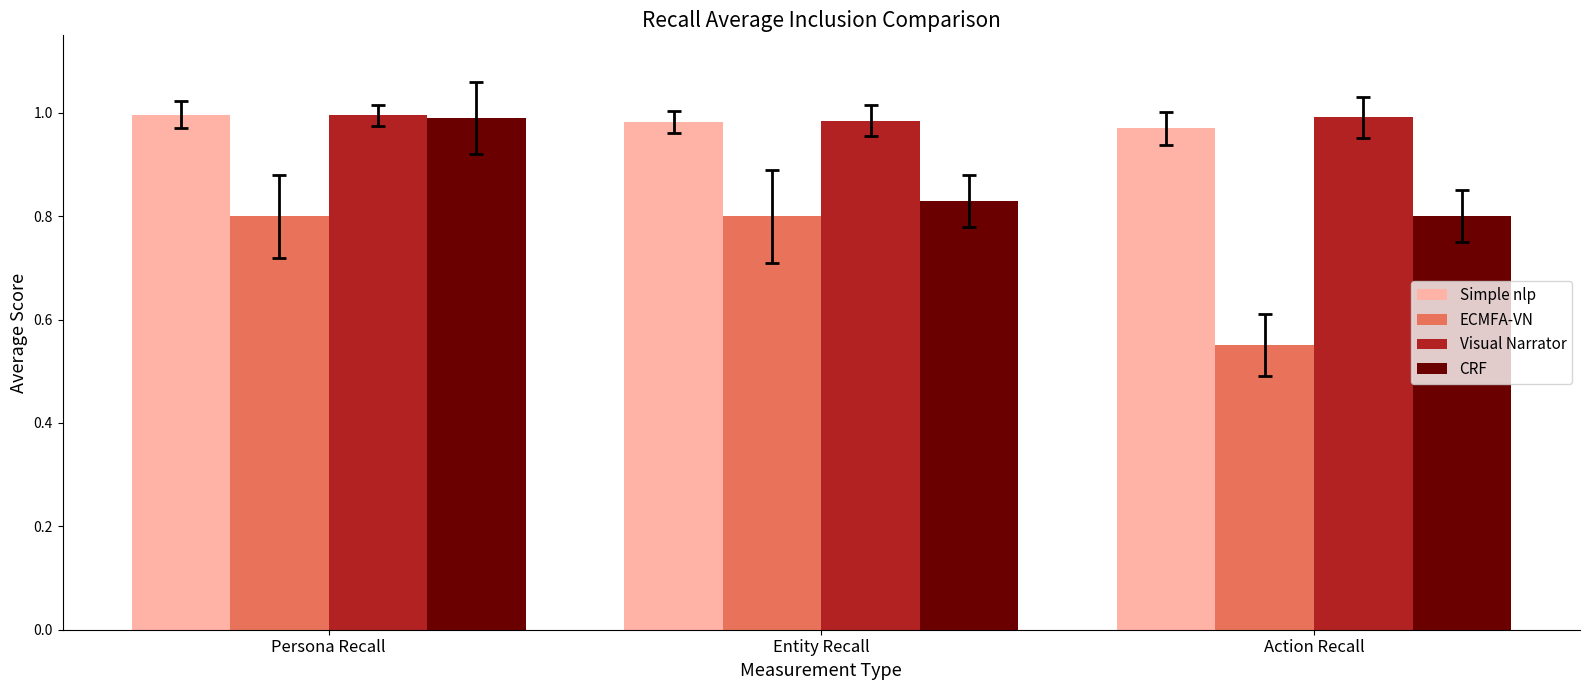

At which label does CRF reach its peak?

Persona Recall